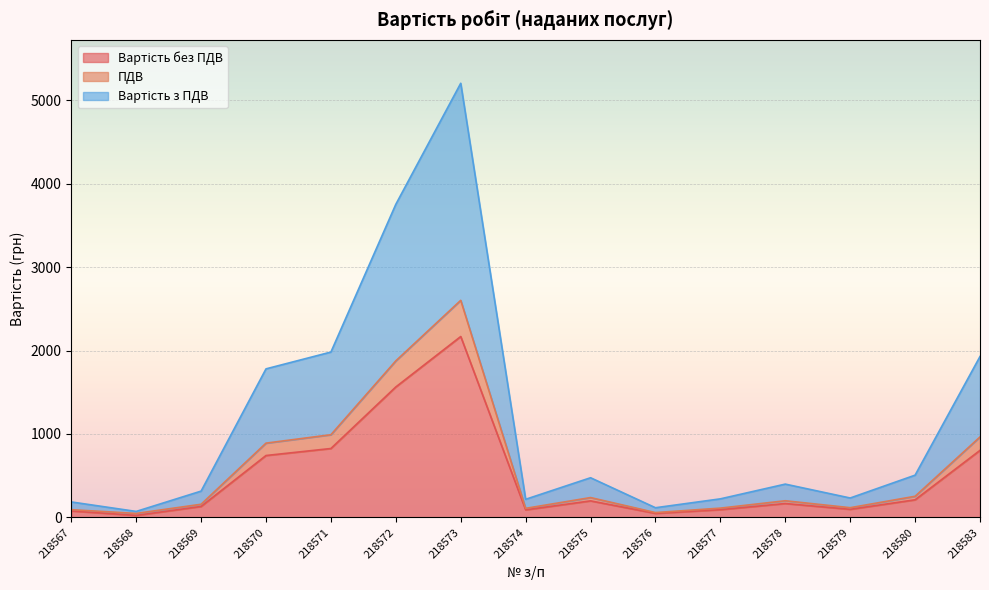

How many data points in Вартість без ПДВ are above 166?

8